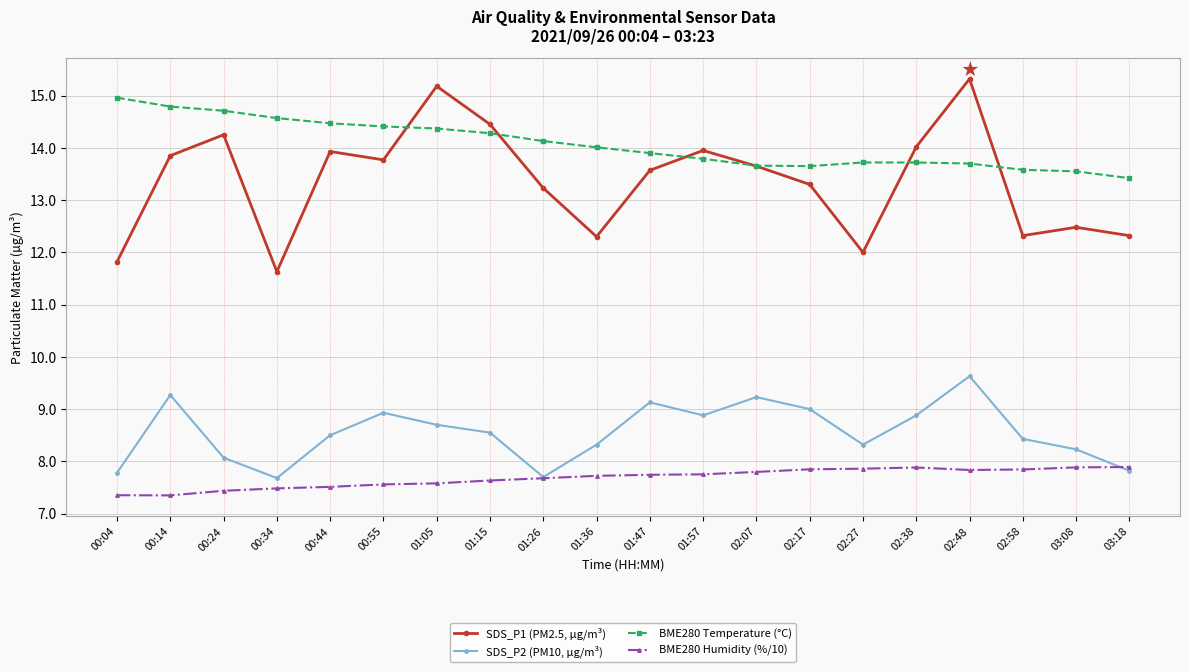

What value does the BME280 Temperature (°C) series have at 01:05?

14.4